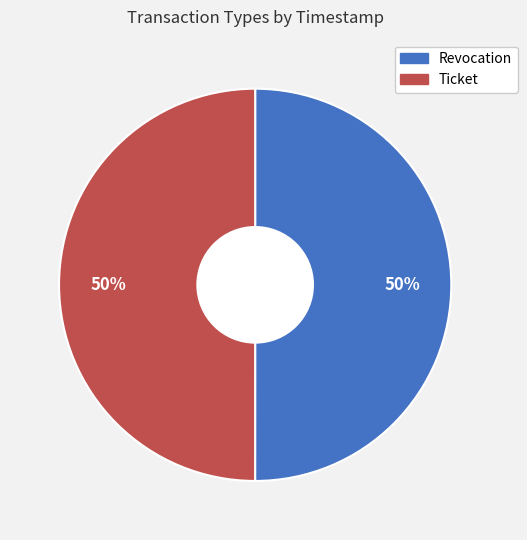

To the nearest percent, what portion does Ticket represent?

50%